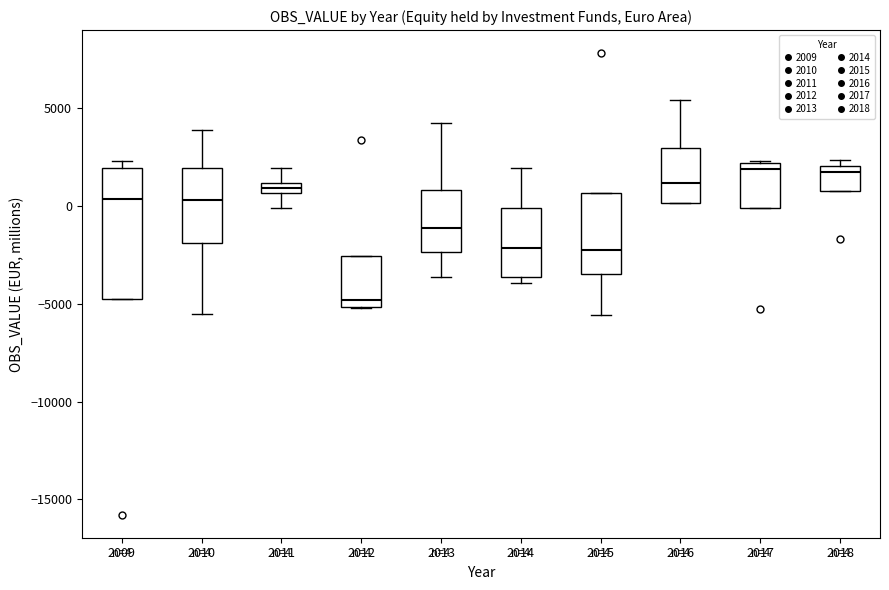

Comparing the boxes themselves (not the whiskers), which one is the tallest?

2009